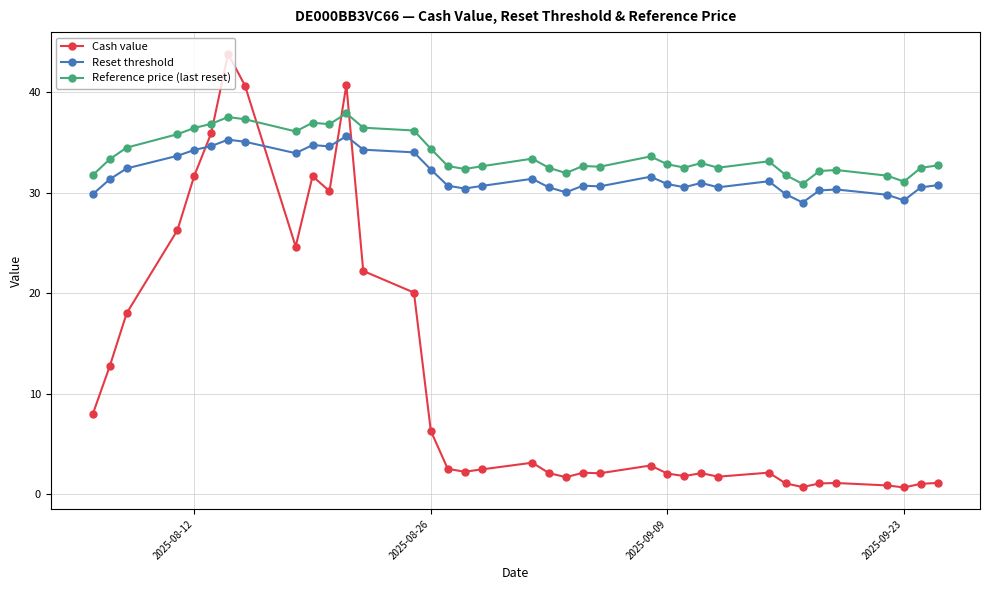

Rank the series by their maximum value, from highest to lowest.

Cash value, Reference price (last reset), Reset threshold